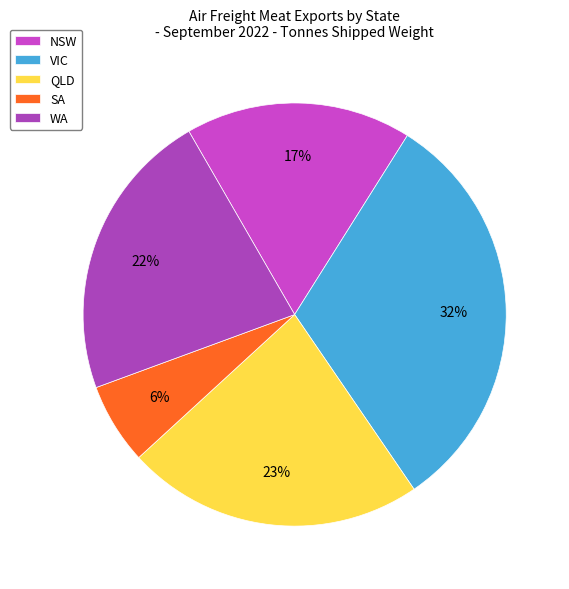

Which category has the smallest portion of the pie?

SA